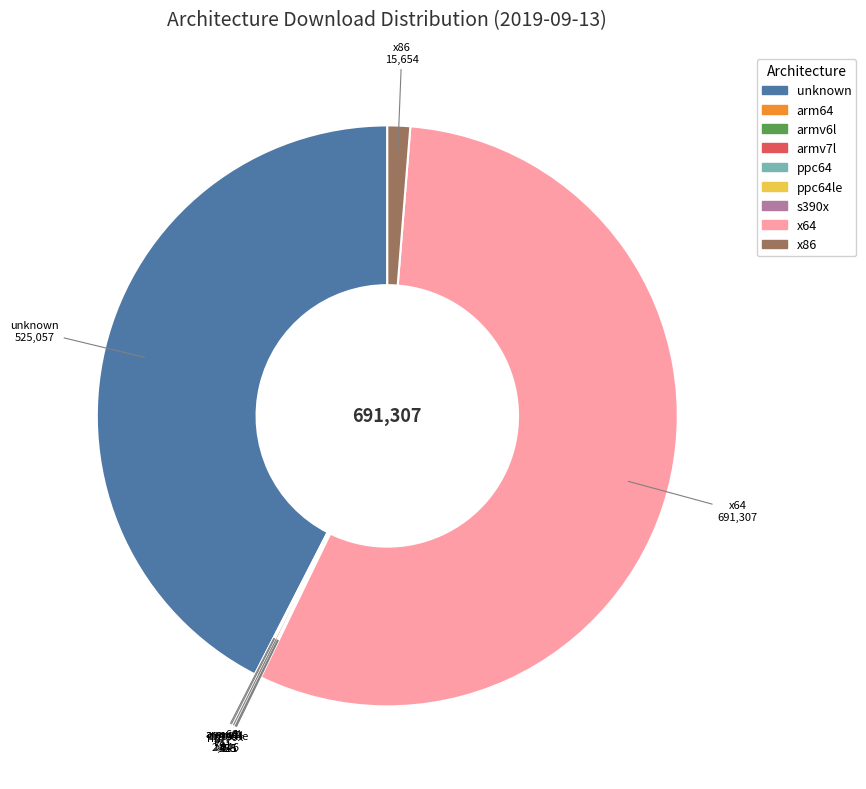

Is there any slice that represents more than half of the pie?

Yes